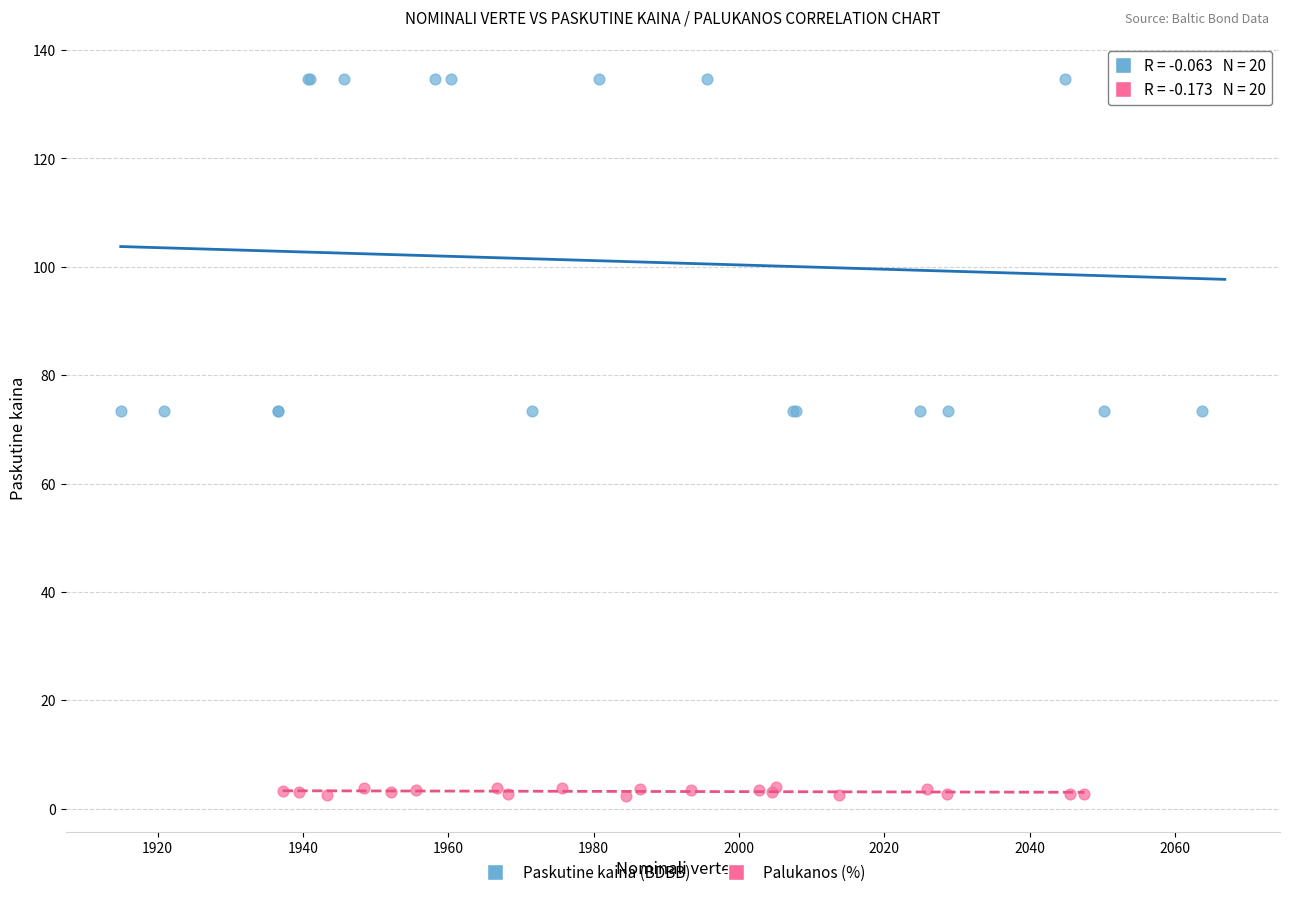

Which series has the largest Y range (max minus min)?

Paskutine kaina (BDBB)